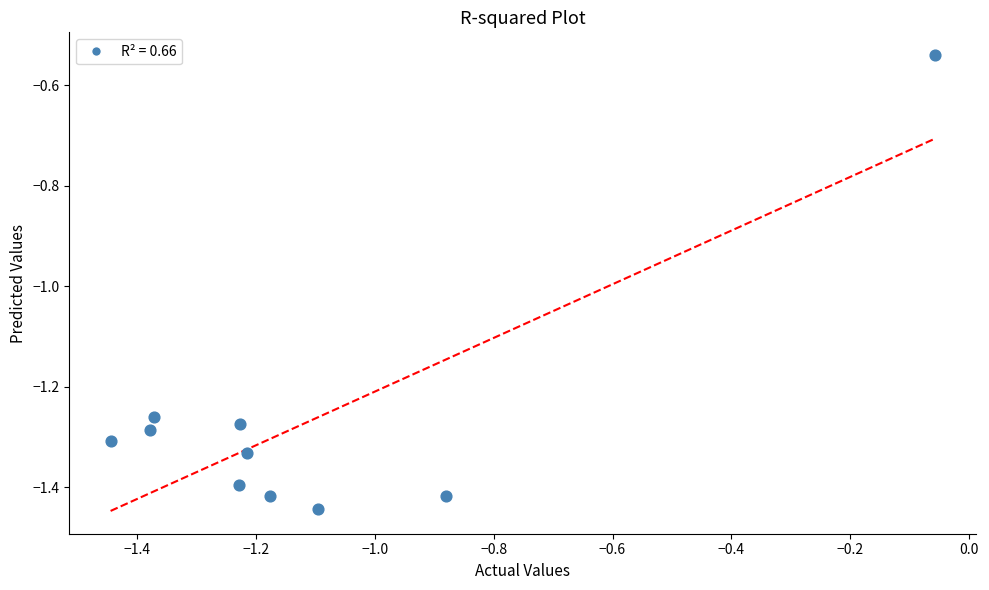

What is the average X value?

-1.1